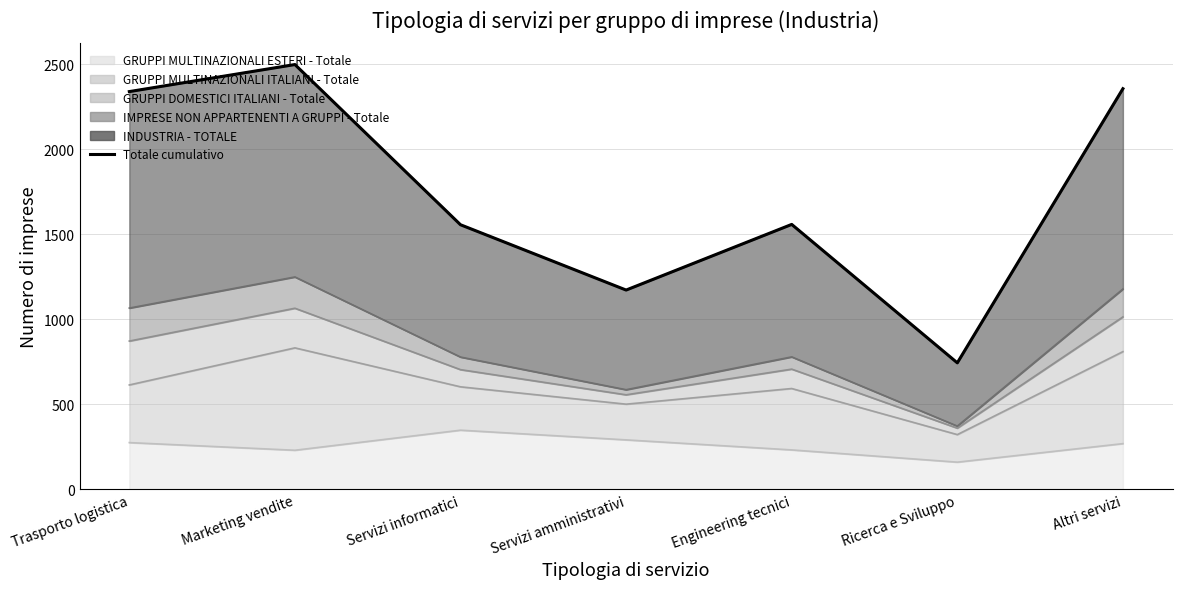

What position from the right is Ricerca e Sviluppo?

2